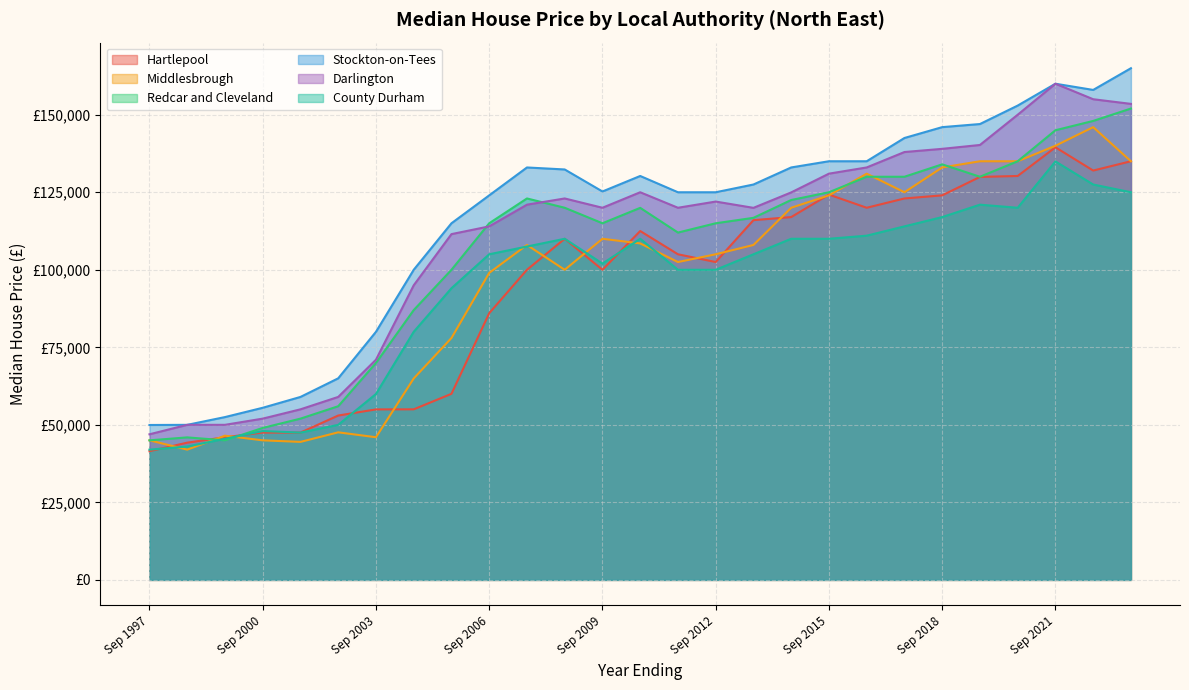

True or false: Darlington and Middlesbrough intersect in this chart.

False